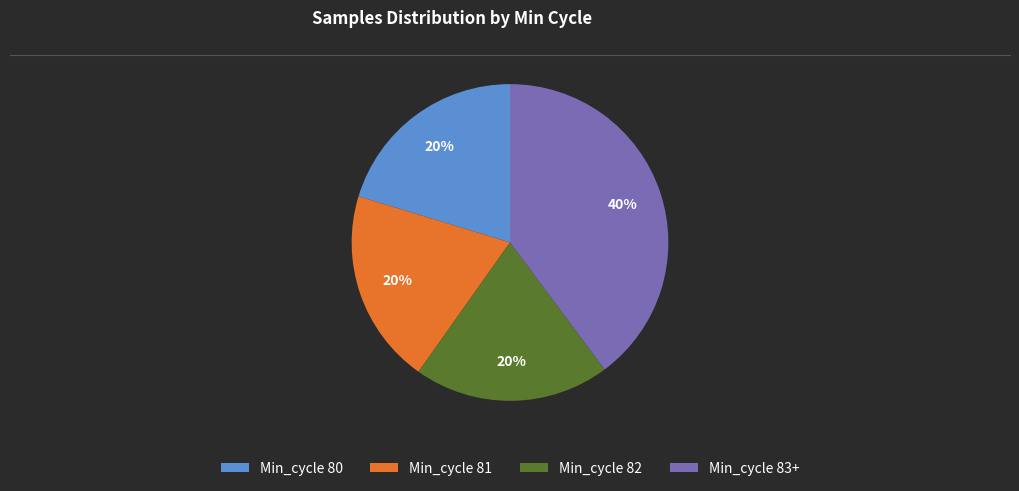

The Min_cycle 82 slice represents 29% of the pie. True or false?

False